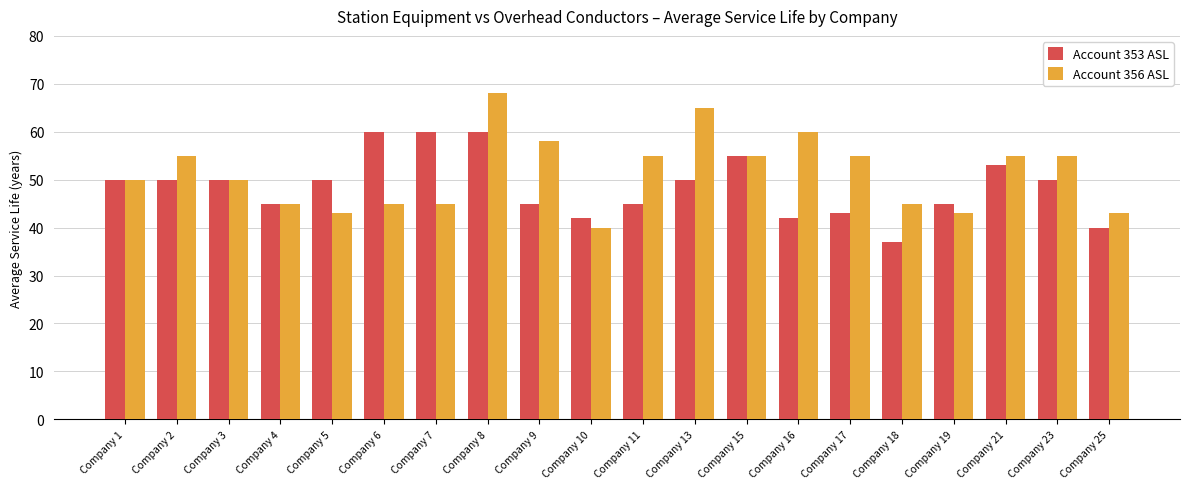

True or false: Account 353 ASL has a value of 93 at Company 8.

False